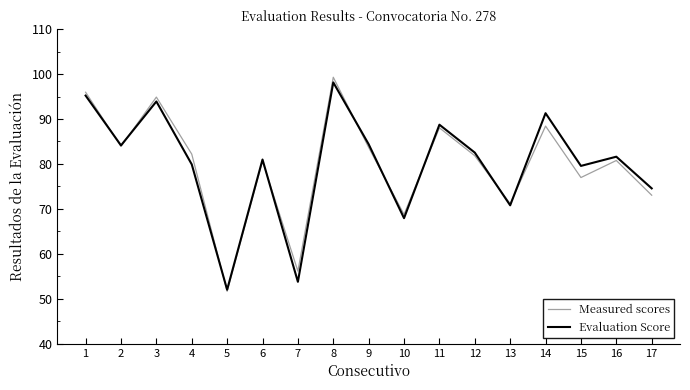

What is the minimum value for Evaluation Score?

52.0